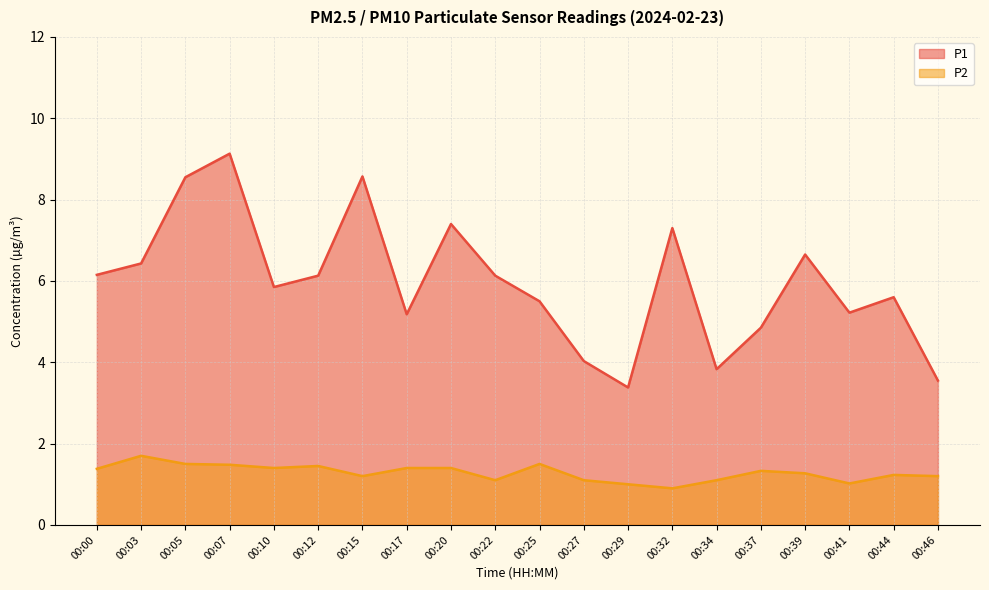

What is the average value of the P2 series?

1.3